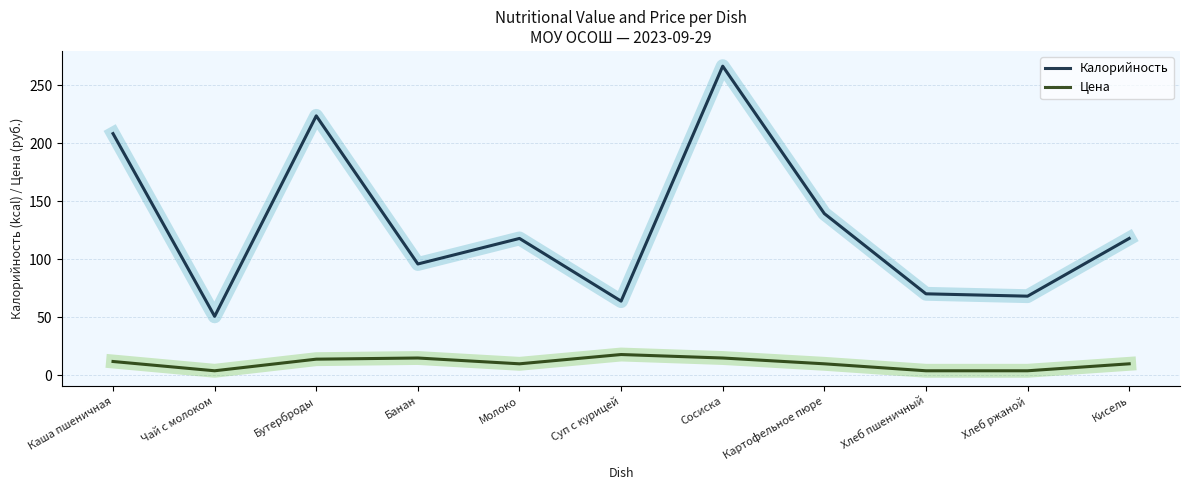

What is the average value of the Цена series?

10.5